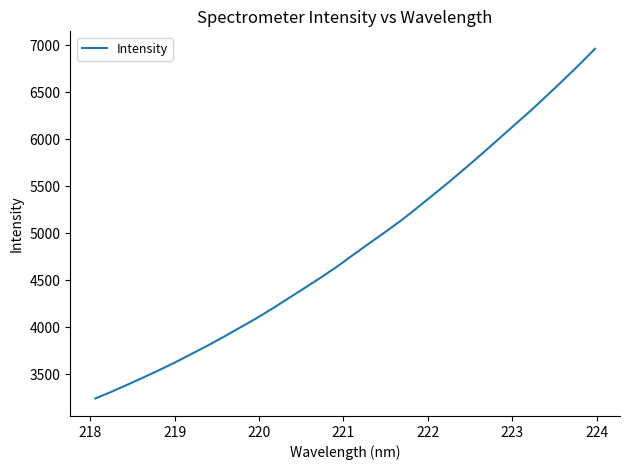

What is the greatest value displayed?

6959.5